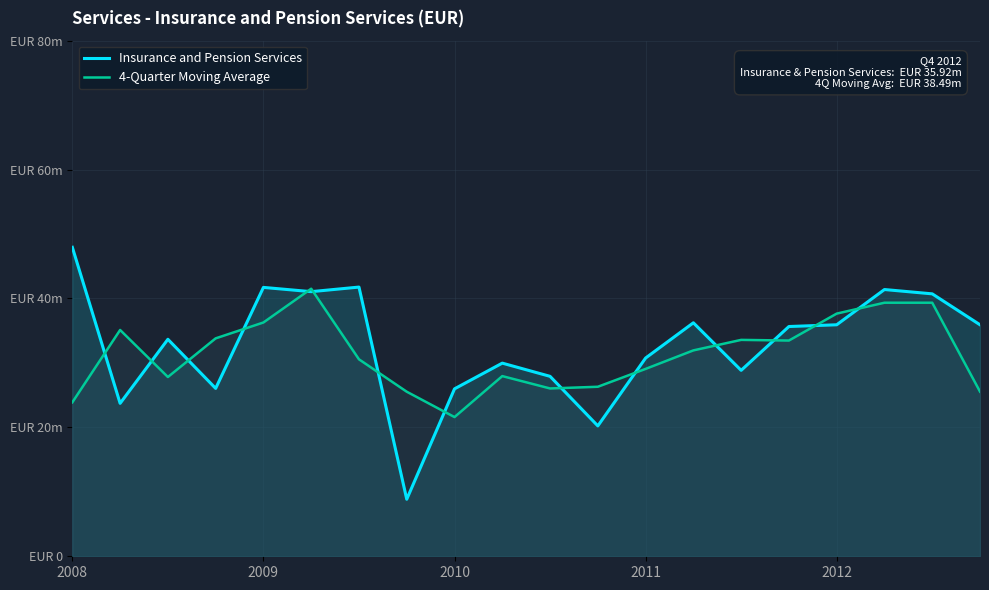

Does the chart display data point markers on the line(s)?

No